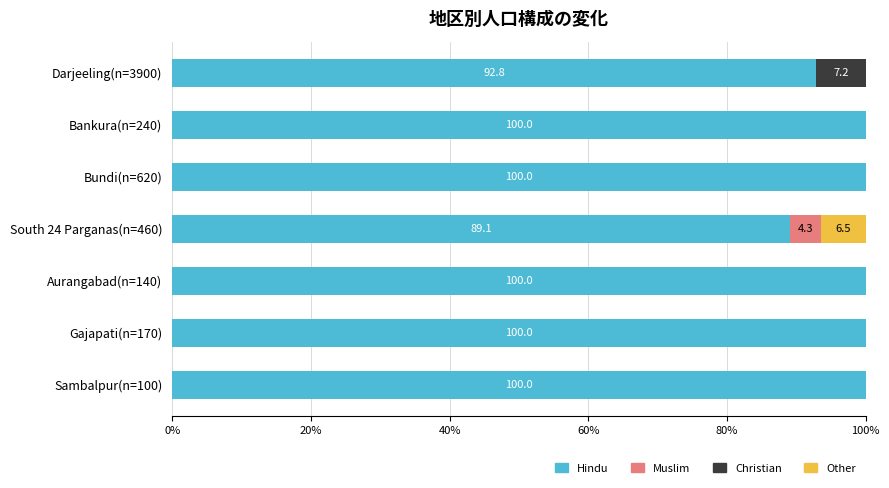

What is the total value across all series at Bankura(n=240)?

100.0